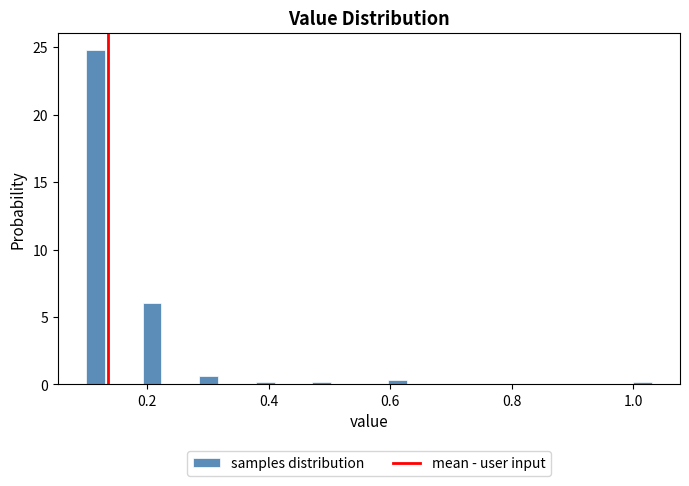

Around what value on the x-axis is the tallest bar? Give the approximate position of its centre, as read against the axis.

0.12